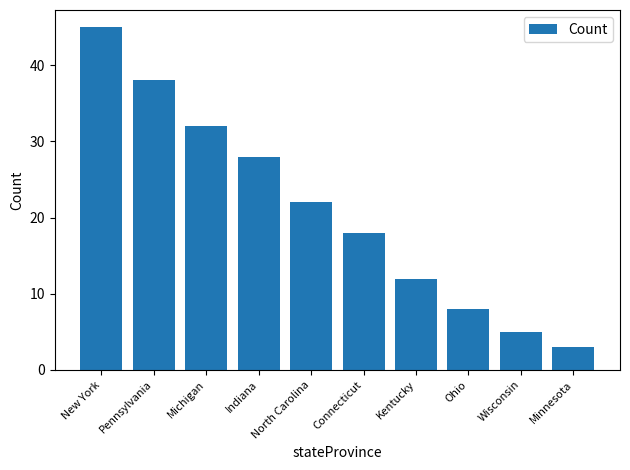

What is the ratio of the value at Minnesota to the value at Indiana?

0.1